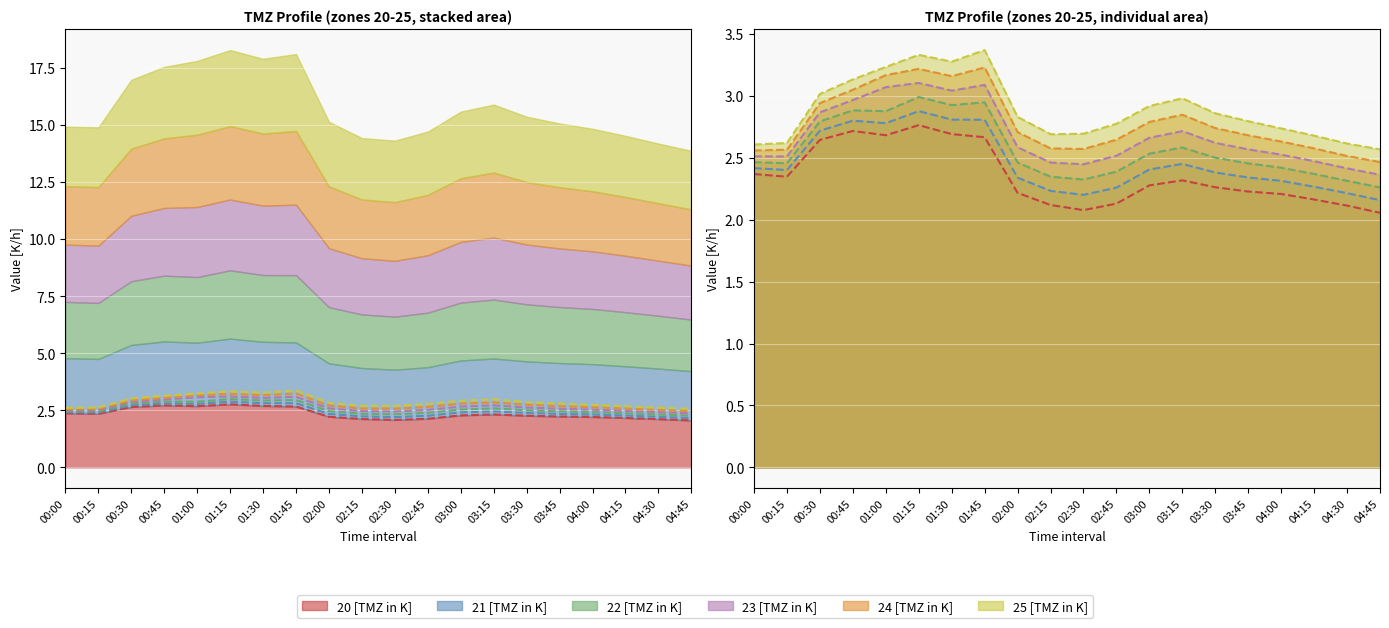

What is the minimum value shown in the chart?

2.1